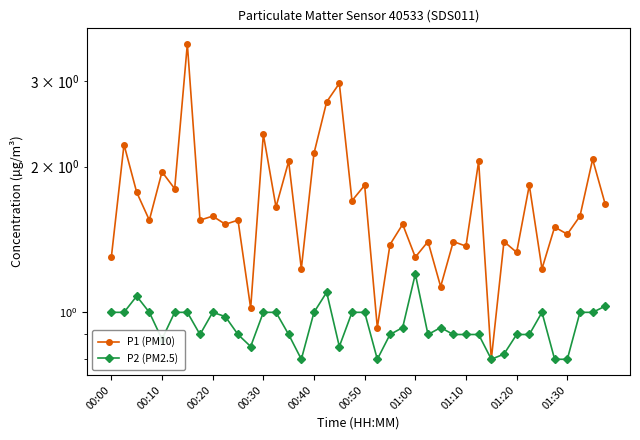

What is the average value of the P2 (PM2.5) series?

0.9